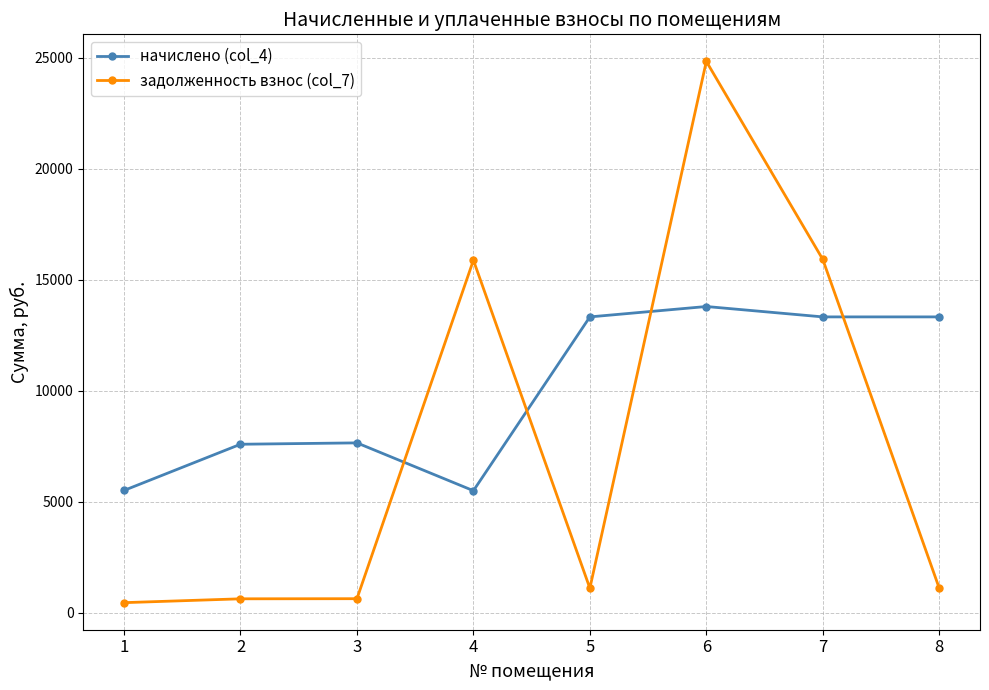

Which series has the widest spread of values?

задолженность взнос (col_7)